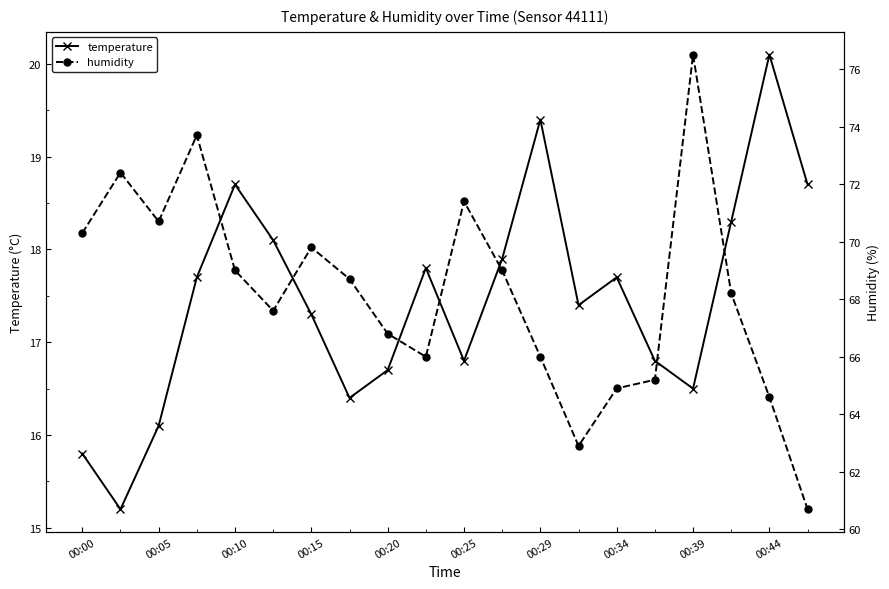

Which series has the widest spread of values?

humidity